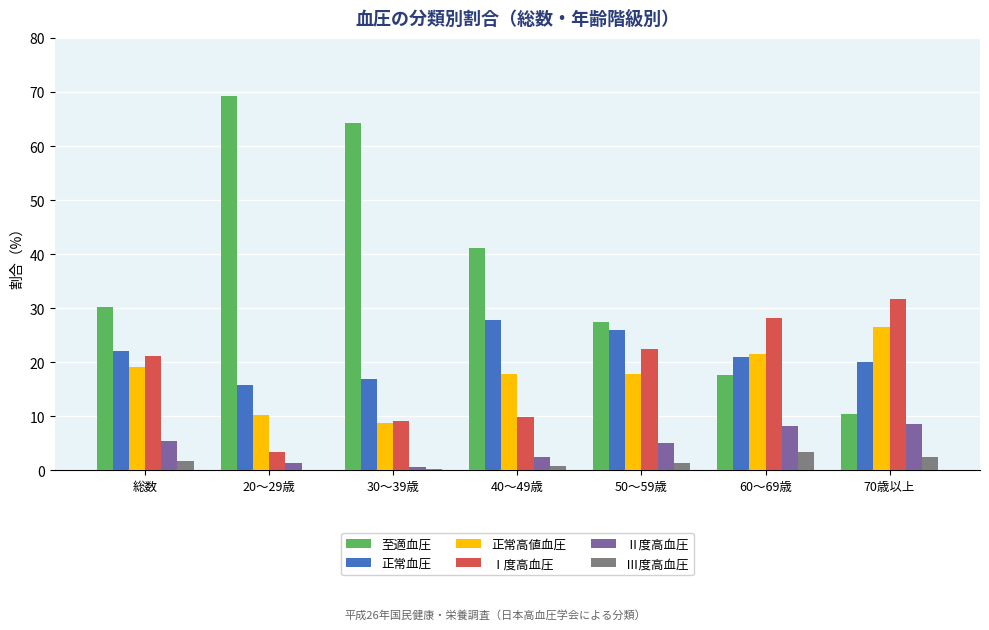

What is the greatest value displayed?

69.2